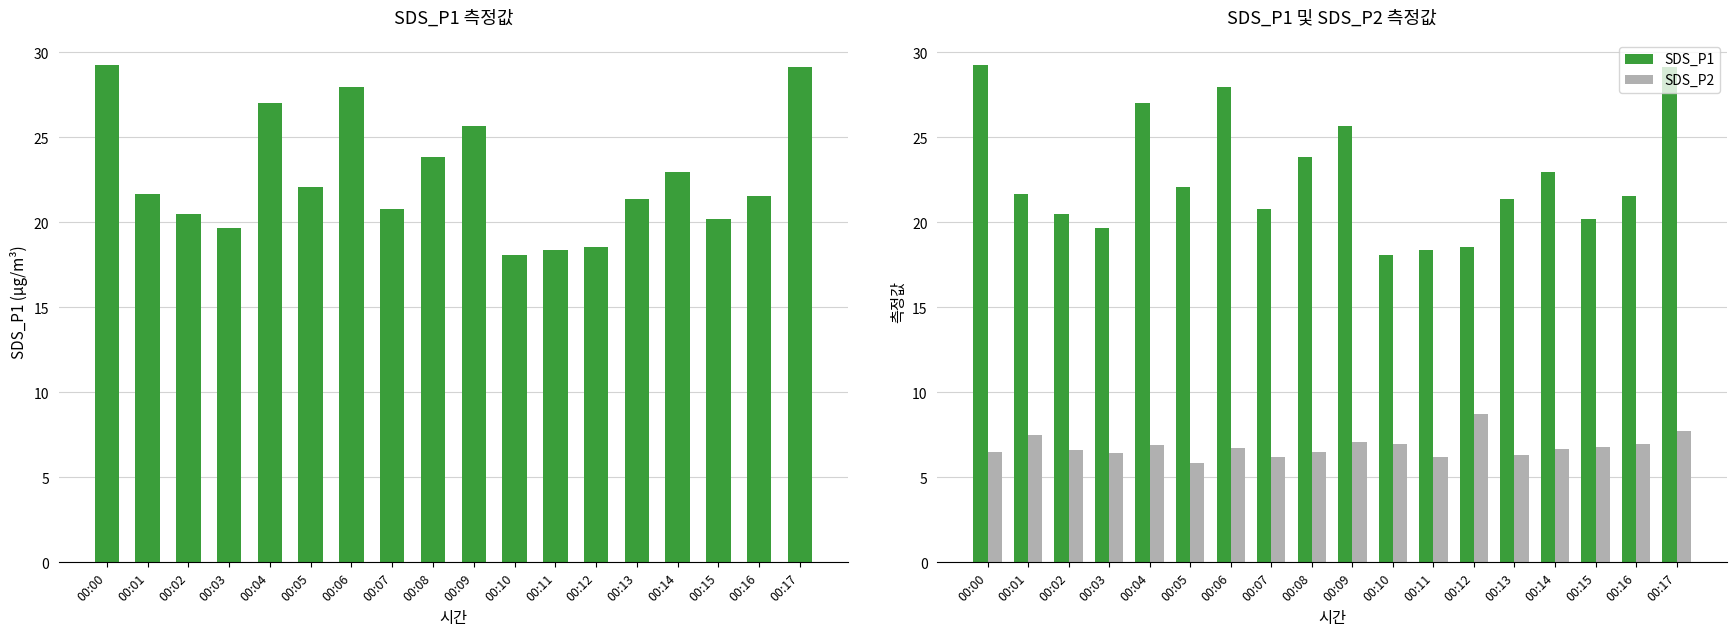

Count the number of data series in this chart.

2